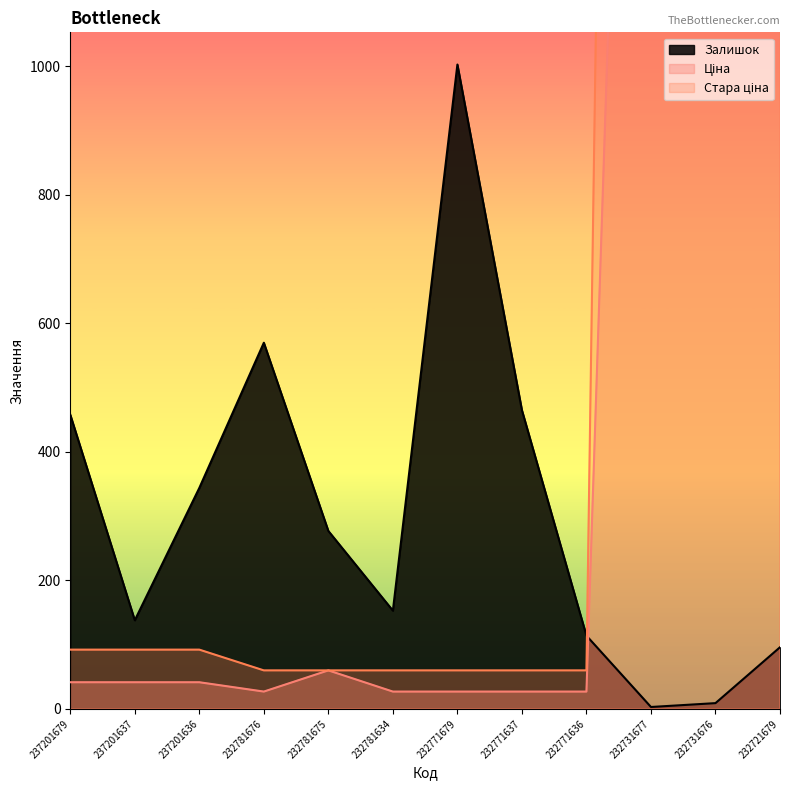

Reading right to left, extract all data points from this chart.

Залишок: 232721679=96.0	232731676=9.0	232731677=3.0	232771636=114.0	232771637=465.0	232771679=1003.0	232781634=153.0	232781675=277.0	232781676=570.0	237201636=344.0	237201637=138.0	237201679=458.0
Ціна: 232721679=3091.2	232731676=3091.2	232731677=3091.2	232771636=27.0	232771637=27.0	232771679=27.0	232781634=27.0	232781675=60.0	232781676=27.0	237201636=41.5	237201637=41.5	237201679=41.5
Стара ціна: 232721679=6869.4	232731676=6869.4	232731677=6869.4	232771636=60.0	232771637=60.0	232771679=60.0	232781634=60.0	232781675=60.0	232781676=60.0	237201636=92.3	237201637=92.3	237201679=92.3